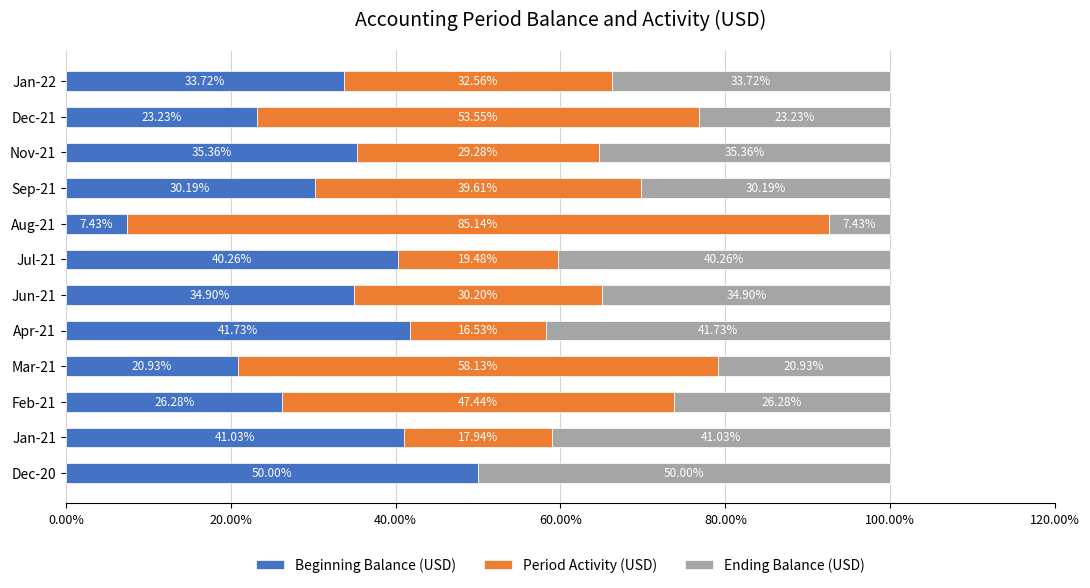

What is the total value across all series at Dec-20?

100.0